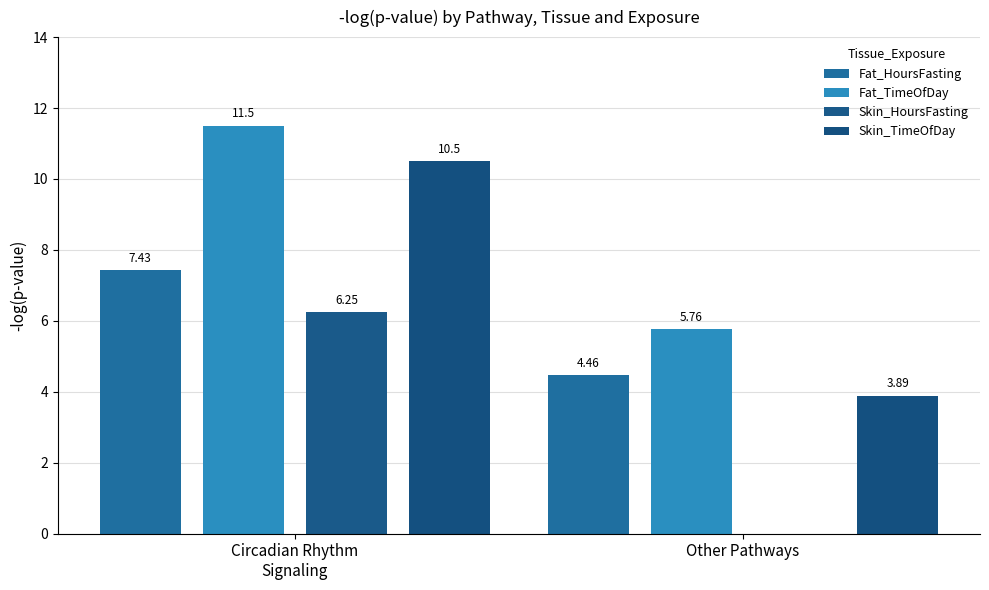

Between Circadian Rhythm
Signaling and Other Pathways, which series saw the biggest shift?

Skin_TimeOfDay